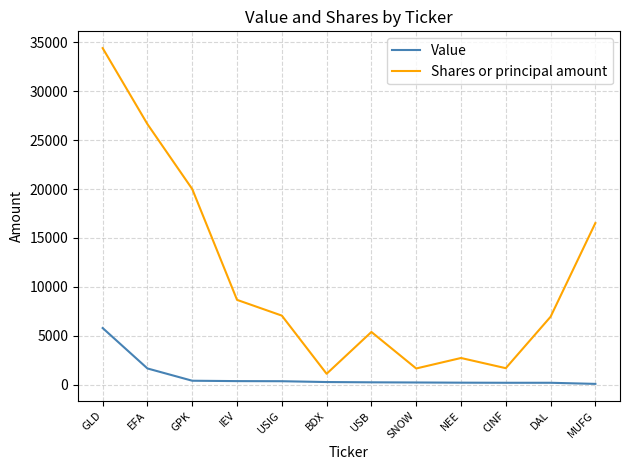

At GPK, list the series in order from largest to smallest.

Shares or principal amount, Value